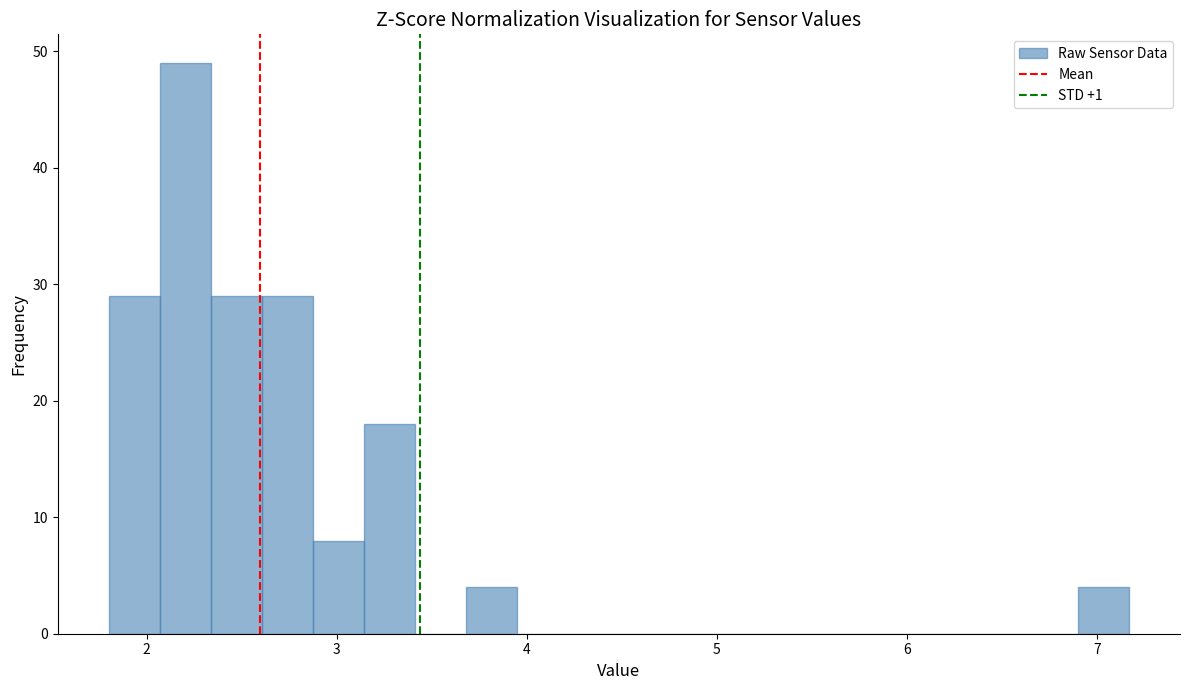

Around what value on the x-axis is the tallest bar? Give the approximate position of its centre, as read against the axis.

2.2